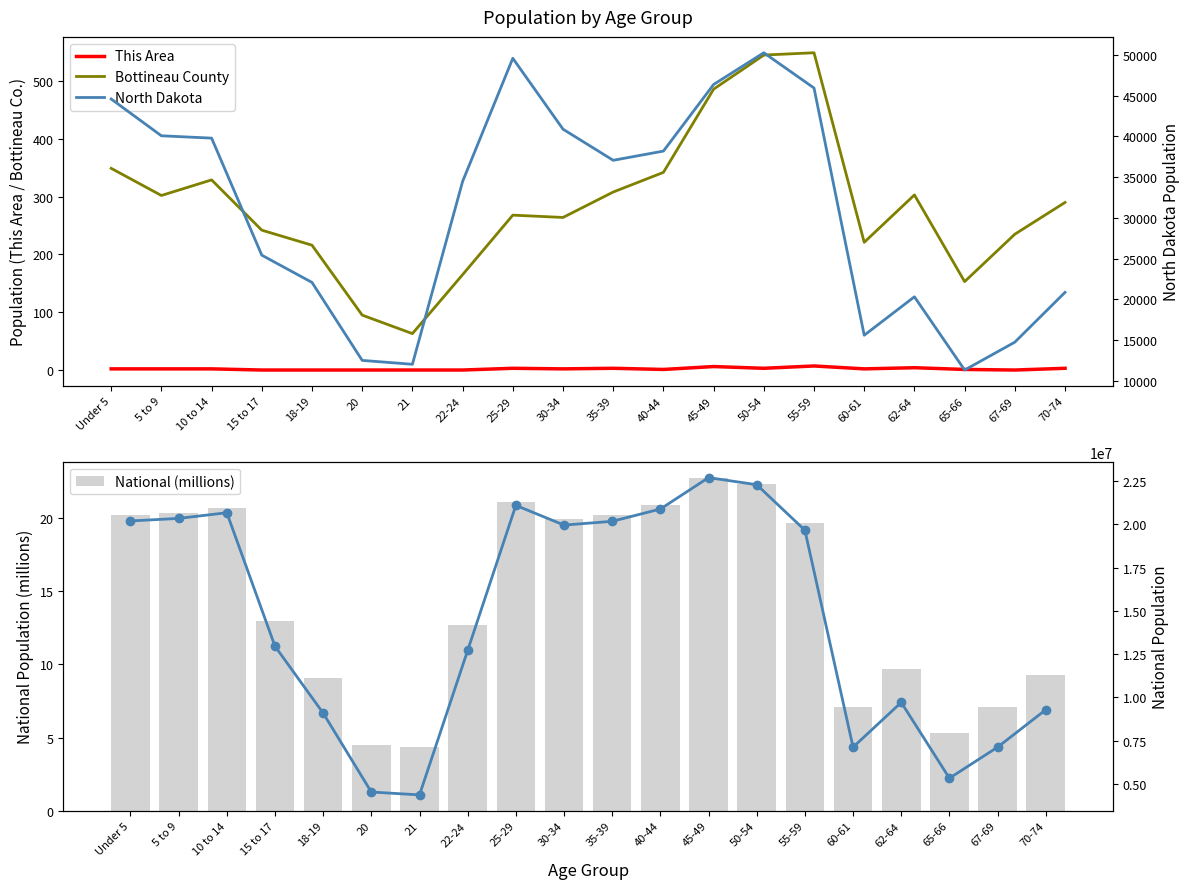

List the labels in order of This Area value, smallest first.

15 to 17, 18-19, 20, 21, 22-24, 67-69, 40-44, 65-66, Under 5, 5 to 9, 10 to 14, 30-34, 60-61, 25-29, 35-39, 50-54, 70-74, 62-64, 45-49, 55-59